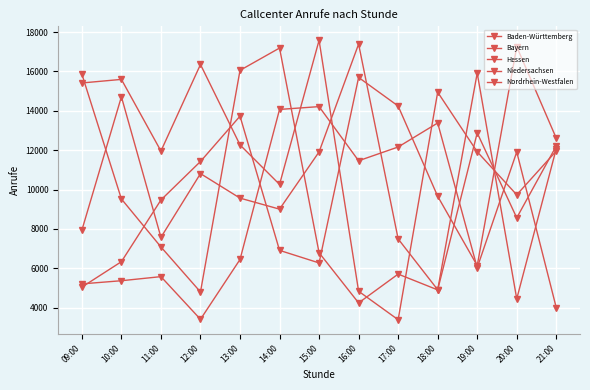

What is the greatest value displayed?

17583